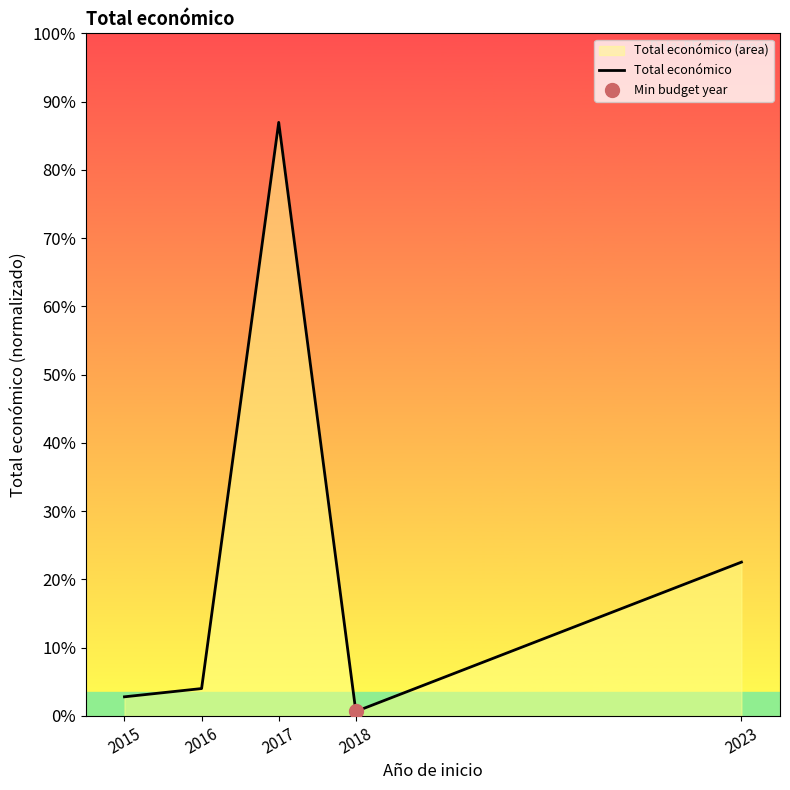

Approximately how many times larger is the value at 2023 compared to 2015?

8.0